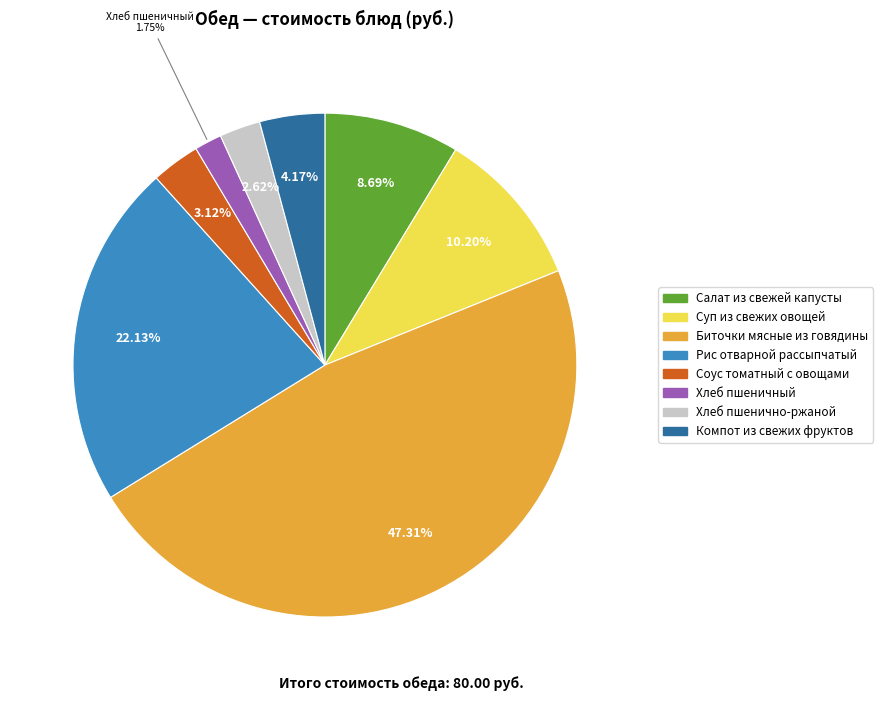

What is the ratio of the value at Хлеб пшеничный to the value at Хлеб пшенично-ржаной?

0.7